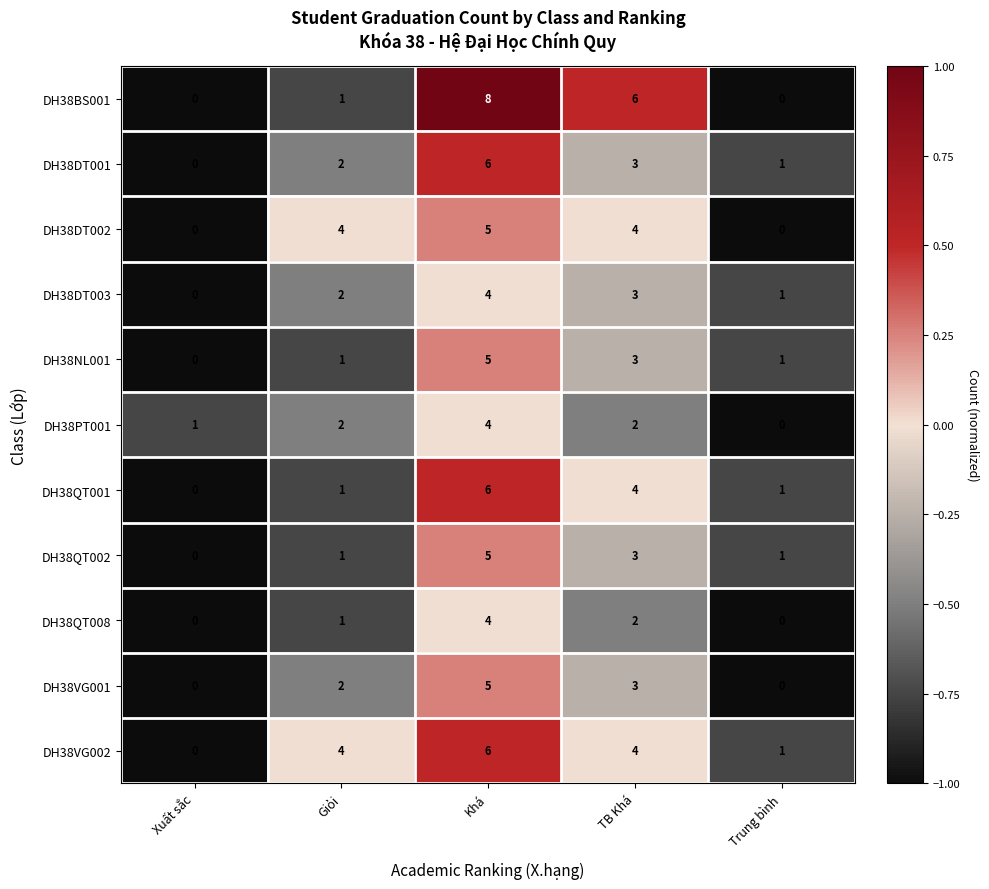

Between Giỏi and TB Khá, which series saw the biggest shift?

DH38BS001